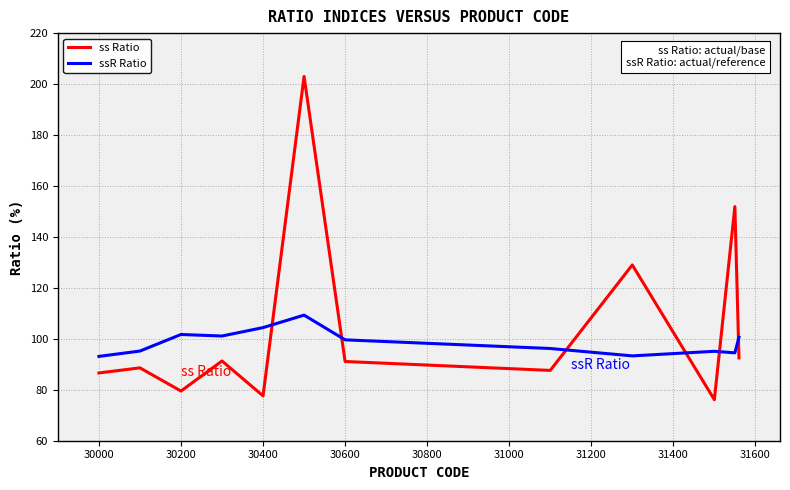

What is the difference between the maximum and minimum values in the ssR Ratio series?

16.2